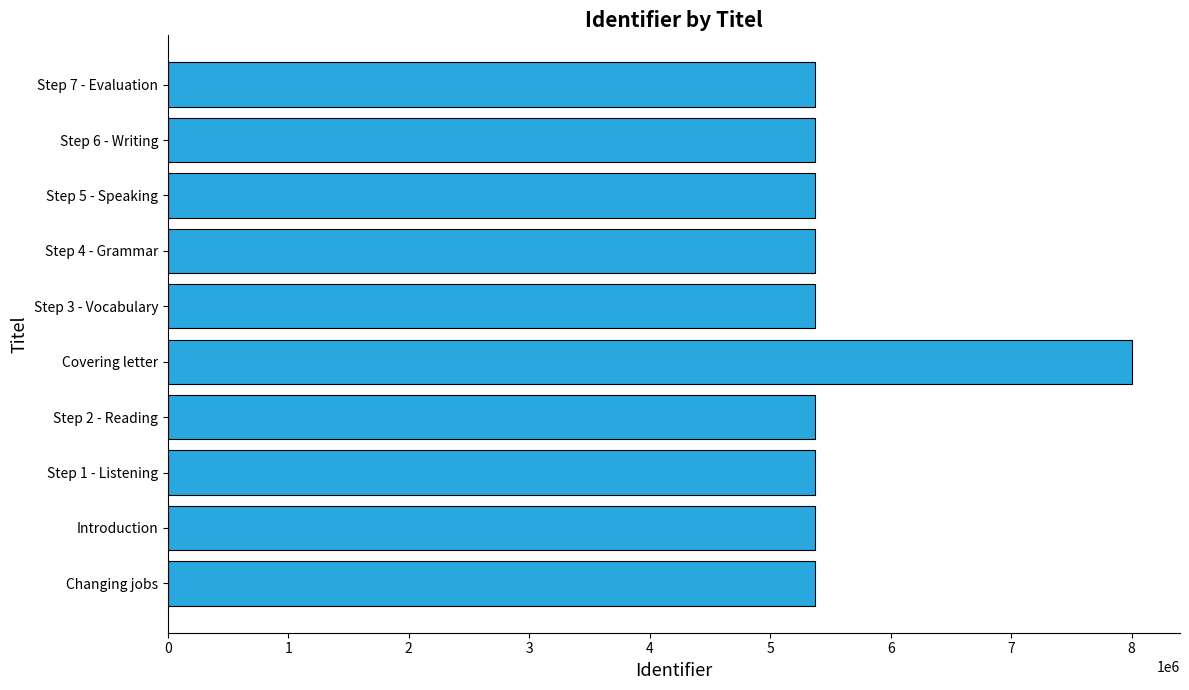

What is the ratio of the value at Step 1 - Listening to the value at Step 7 - Evaluation?

1.0